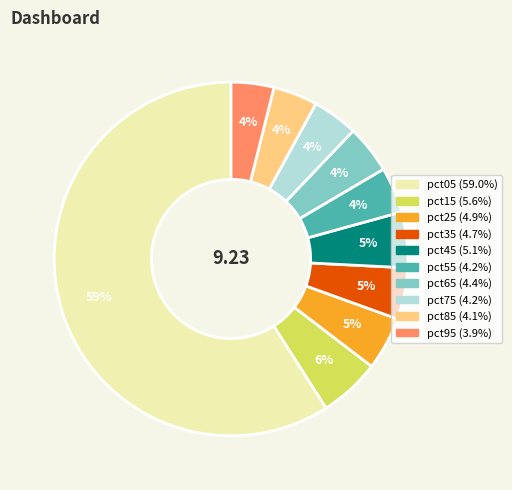

What is the majority slice?

pct05